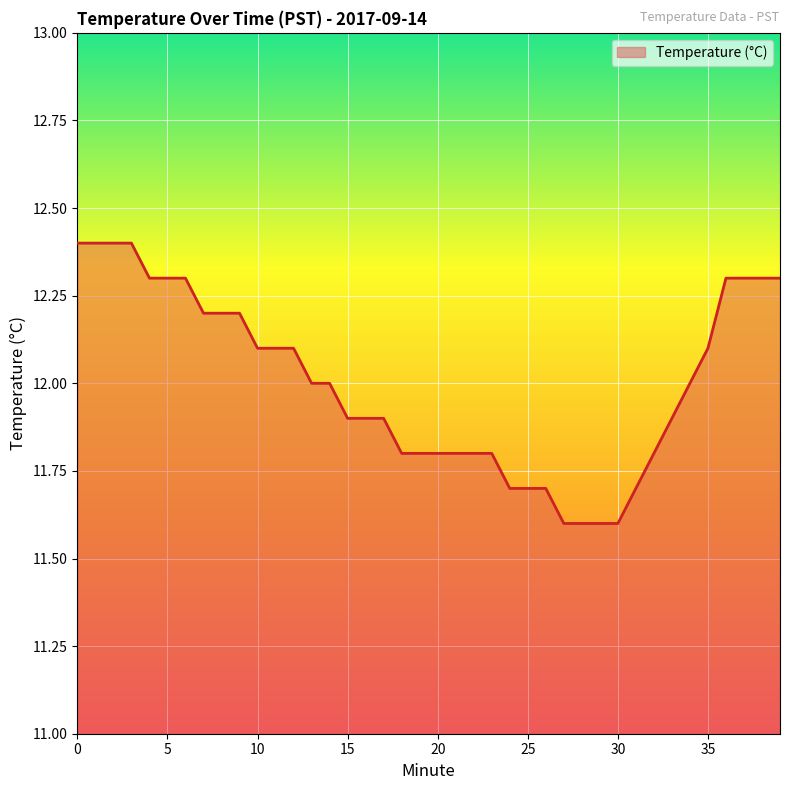

How many lines are shown in the chart?

1